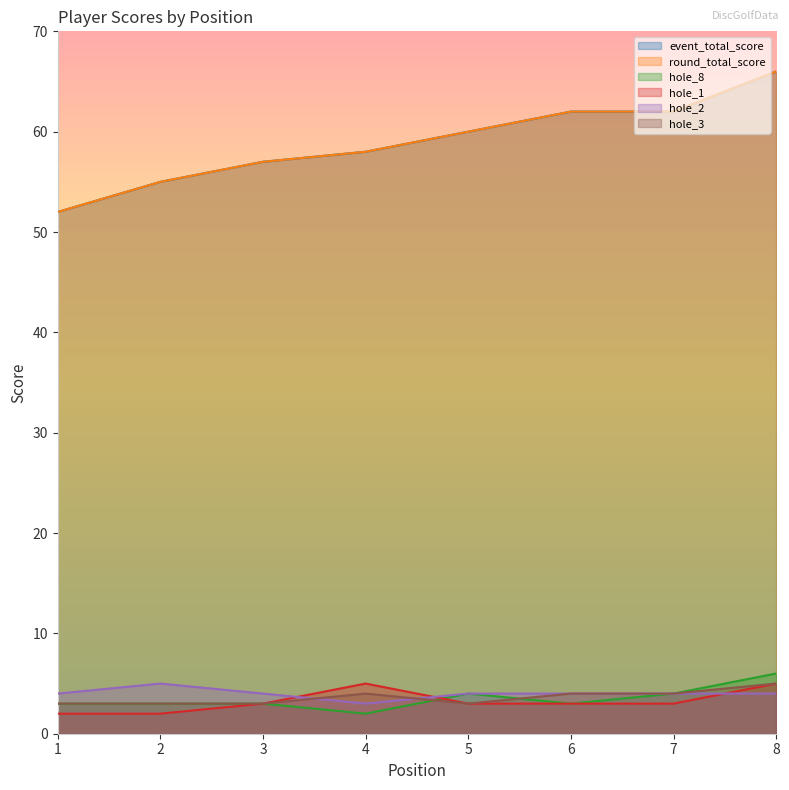

At which label does event_total_score first exceed 60?

6